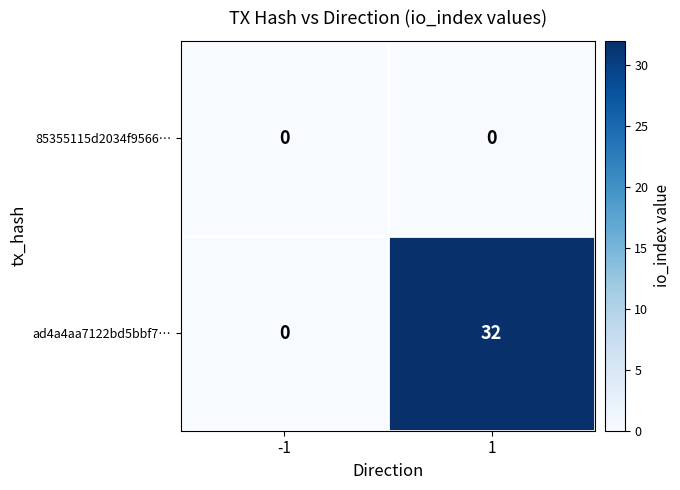

What is the average value of the ad4a4aa7122bd5bbf7… series?

16